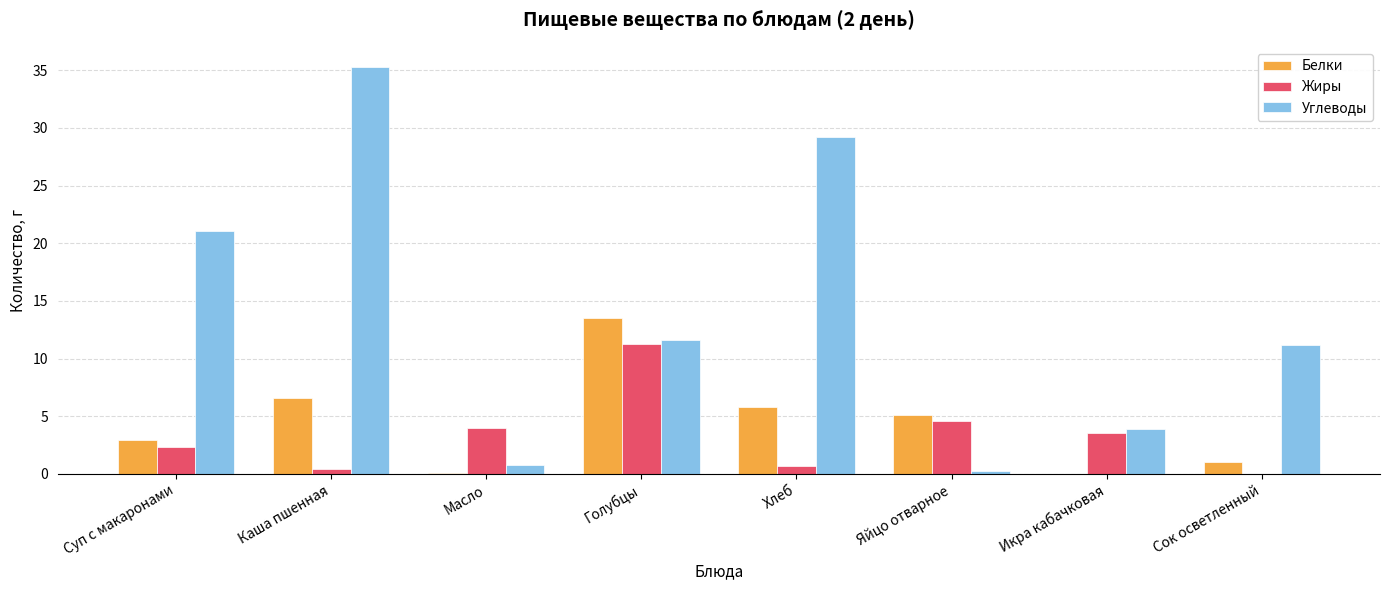

Which series has the largest range (max minus min)?

Углеводы